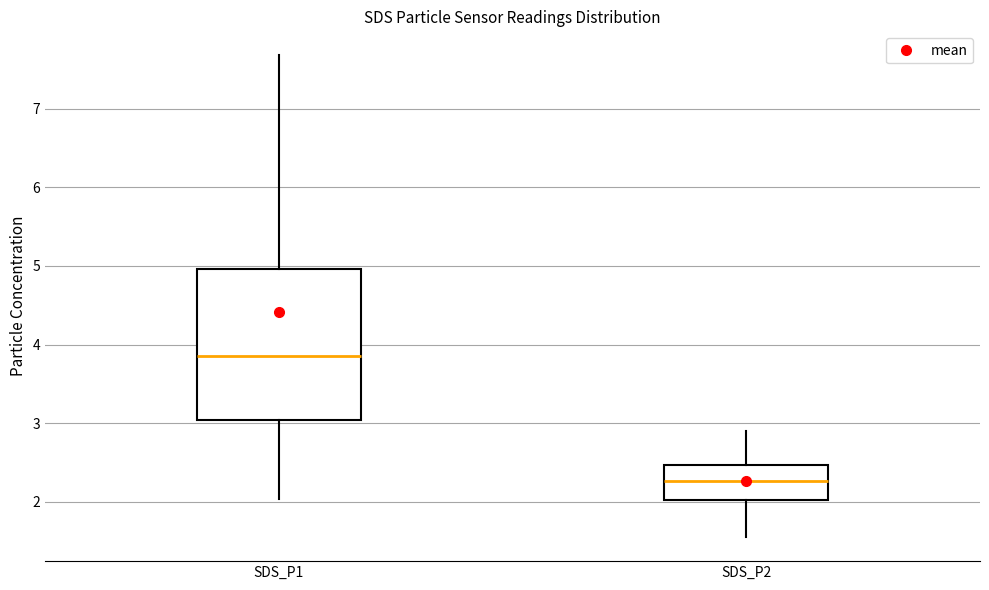

Reading left to right, transcribe this box plot: for each box, give where its median line is, the range the box spans, and where its two whiskers end, as read against the y-axis. The values are not printed on the chart, so give them approximately, as read against the axis.

SDS_P1: median 3.9, box 3.0 to 5.0, whiskers 2.0 to 7.7
SDS_P2: median 2.3, box 2.0 to 2.5, whiskers 1.6 to 2.9